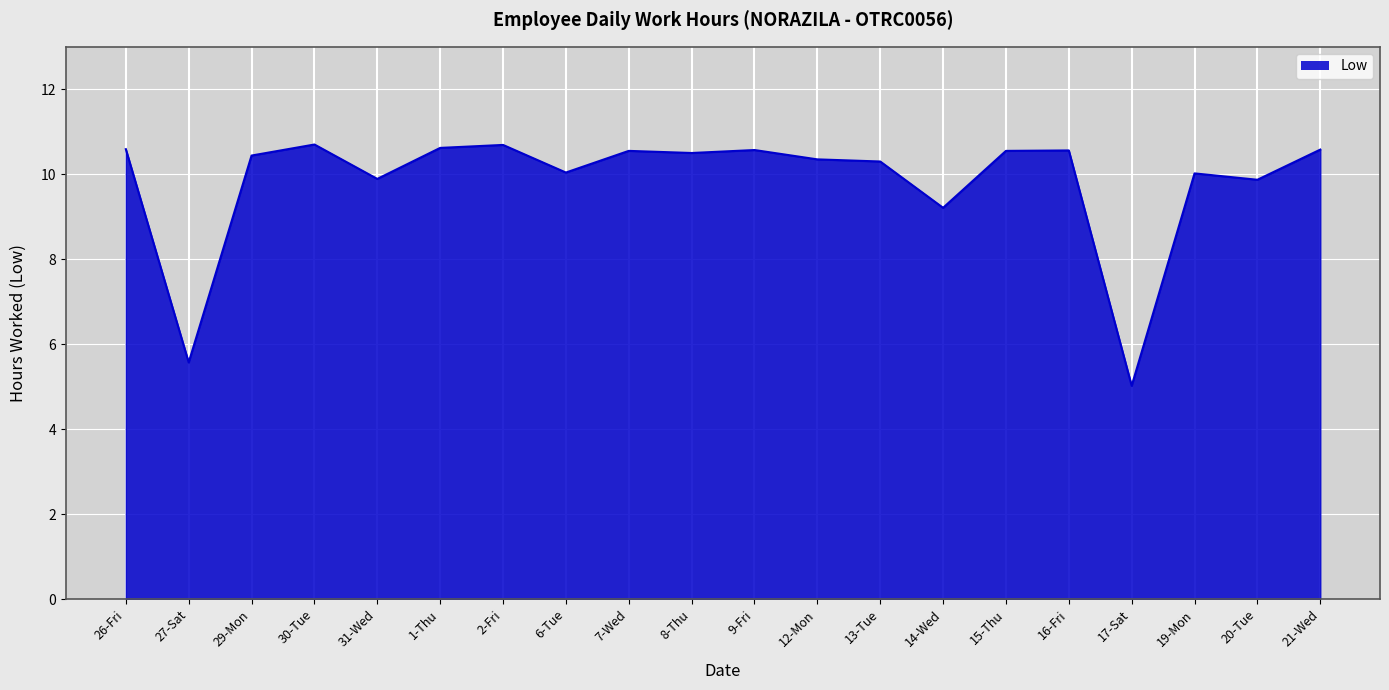

At which category does the chart reach its minimum across all series?

17-Sat